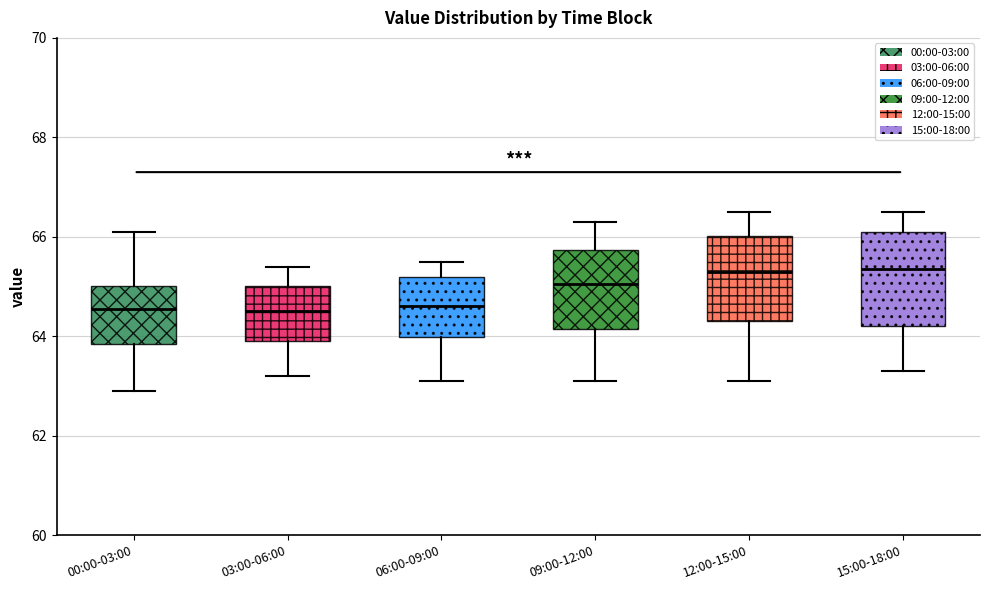

Reading left to right, read every box against the y-axis: the position of its median line, the range the box covers, and the ends of its whiskers. The values are not printed on the chart, so give them approximately, as read against the axis.

00:00-03:00: median 64.6, box 63.8 to 65.0, whiskers 63.0 to 66.2
03:00-06:00: median 64.6, box 64.0 to 65.0, whiskers 63.2 to 65.4
06:00-09:00: median 64.6, box 64.0 to 65.2, whiskers 63.2 to 65.6
09:00-12:00: median 65.0, box 64.2 to 65.8, whiskers 63.2 to 66.4
12:00-15:00: median 65.4, box 64.4 to 66.0, whiskers 63.2 to 66.6
15:00-18:00: median 65.4, box 64.2 to 66.2, whiskers 63.4 to 66.6